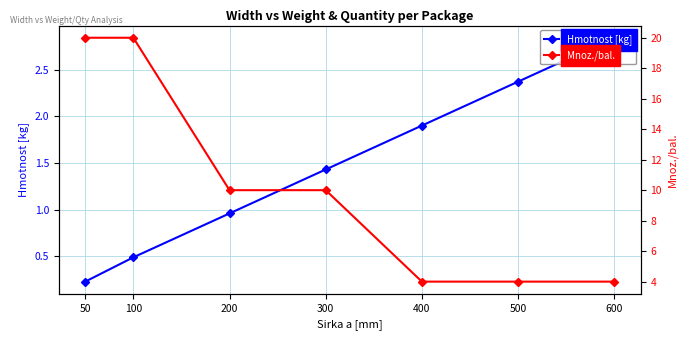

Between 400 and 200, which is larger?

400